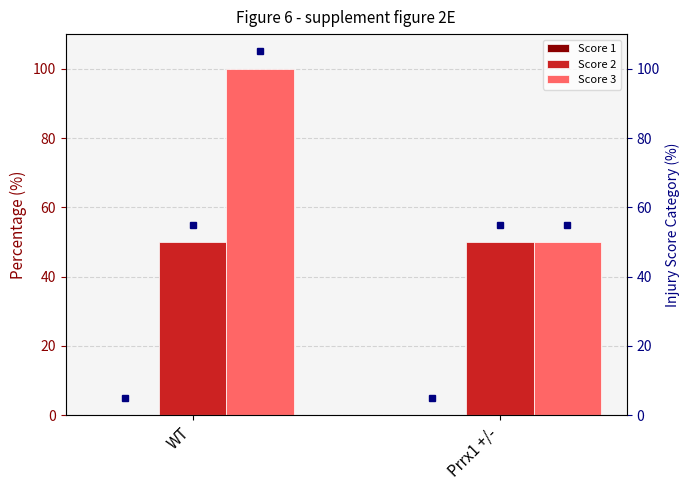

What is the maximum value shown in the chart?

105